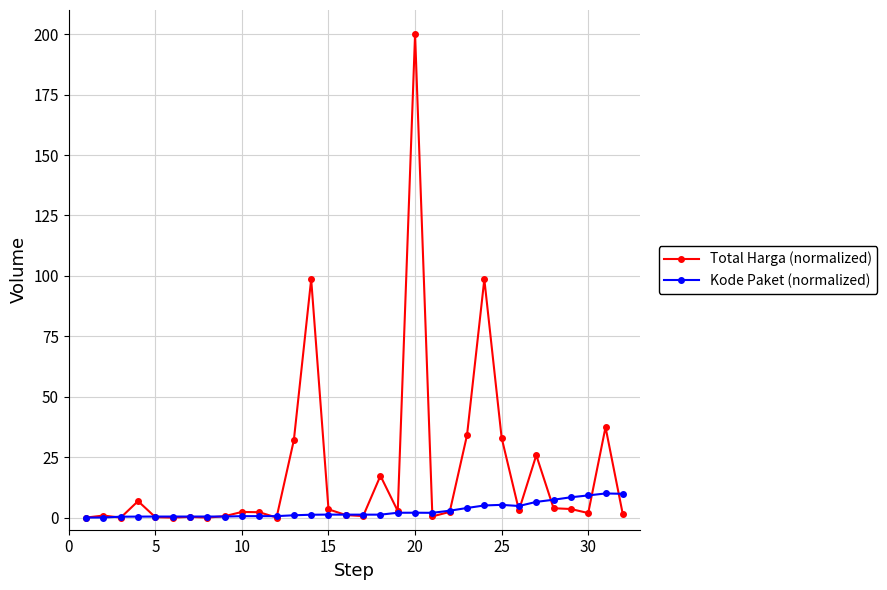

What is the value of the Kode Paket (normalized) point at the 28th from the left?

7.4